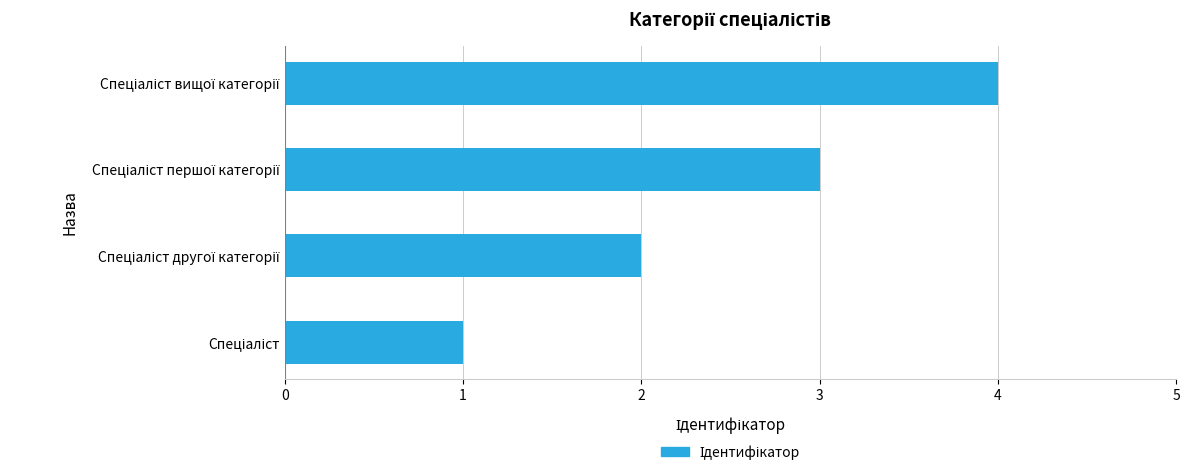

What is the difference between the maximum and minimum values?

3